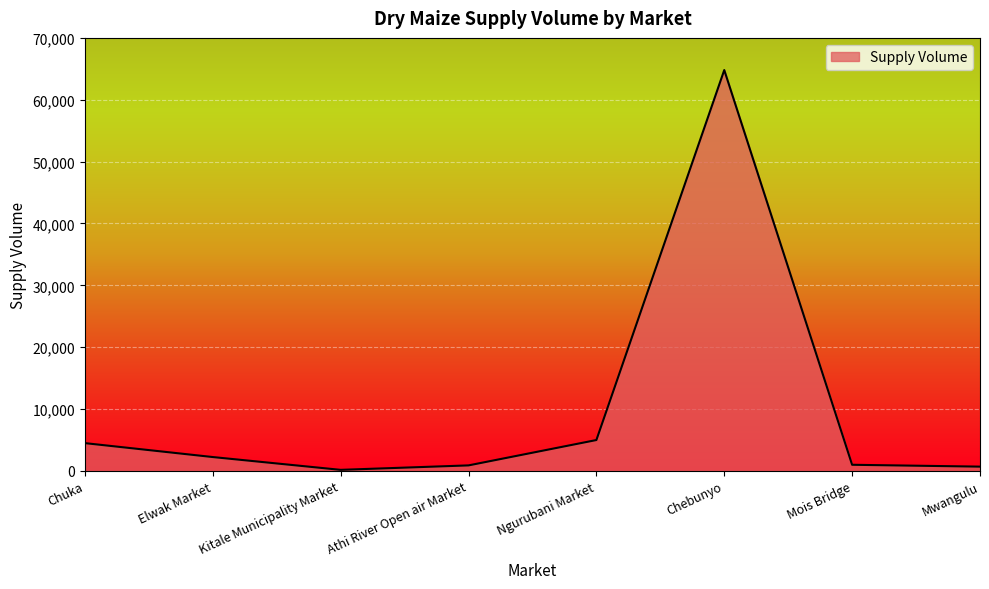

What is the change in value from Kitale Municipality Market to Mois Bridge?

+820